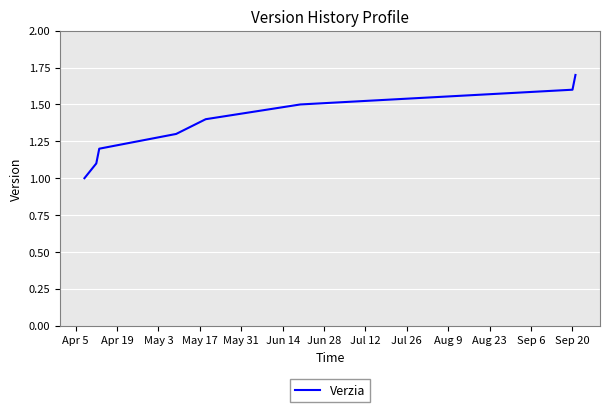

Count the values in the range 1 to 2.

8